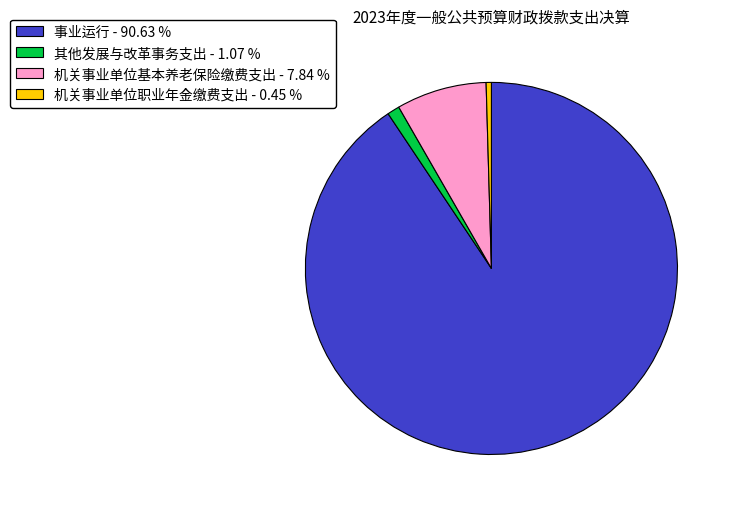

What is the largest slice in the pie chart?

事业运行